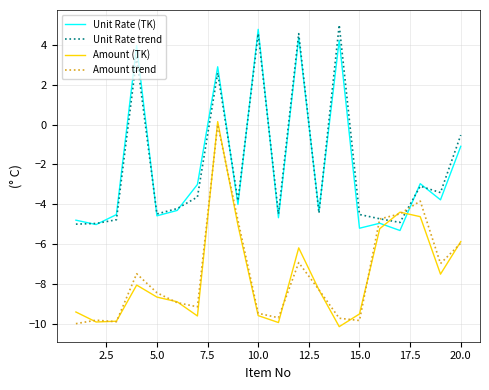

How many intersections are there between Amount trend and Unit Rate (TK)?

2